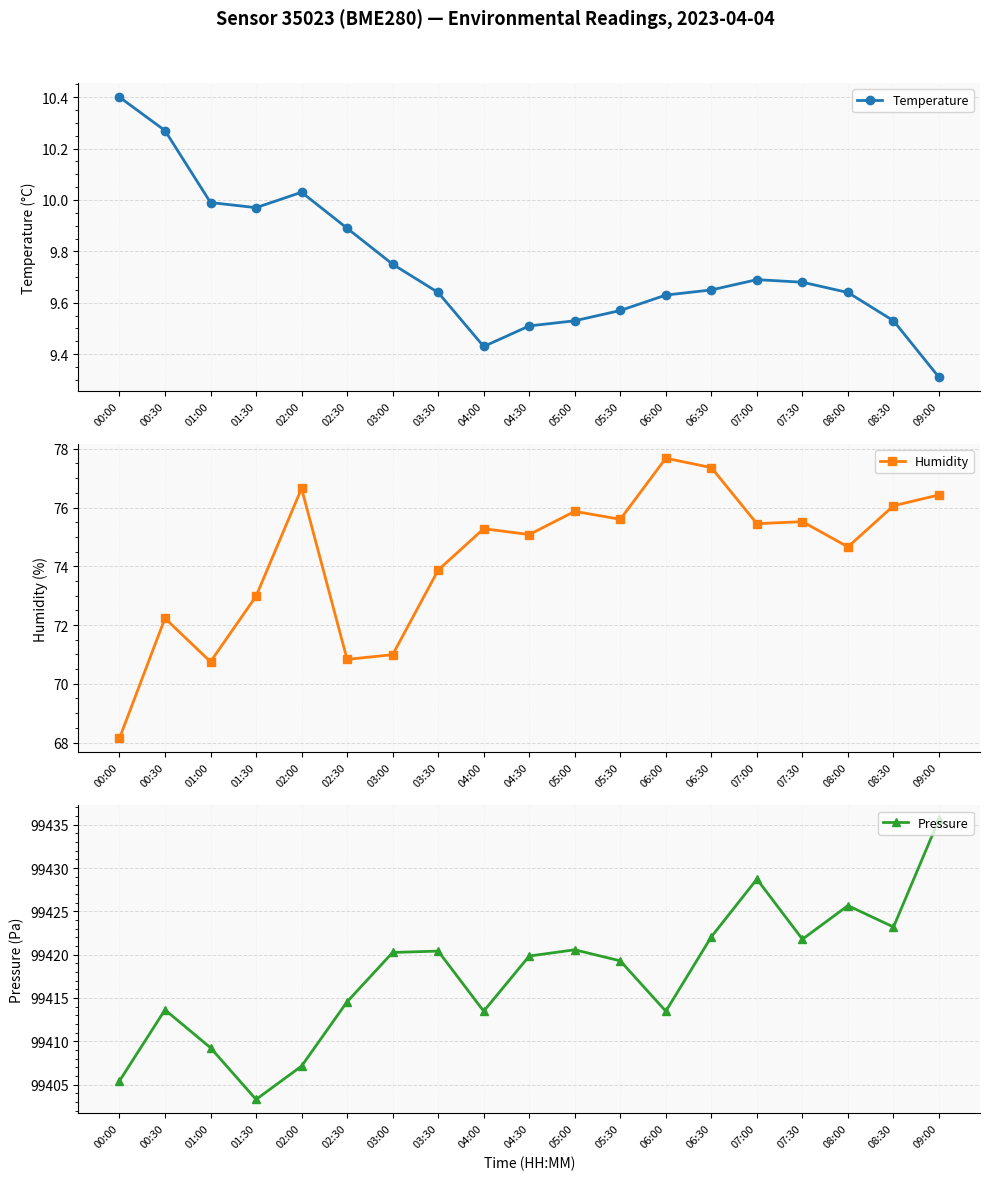

True or false: Pressure and Temperature intersect in this chart.

False